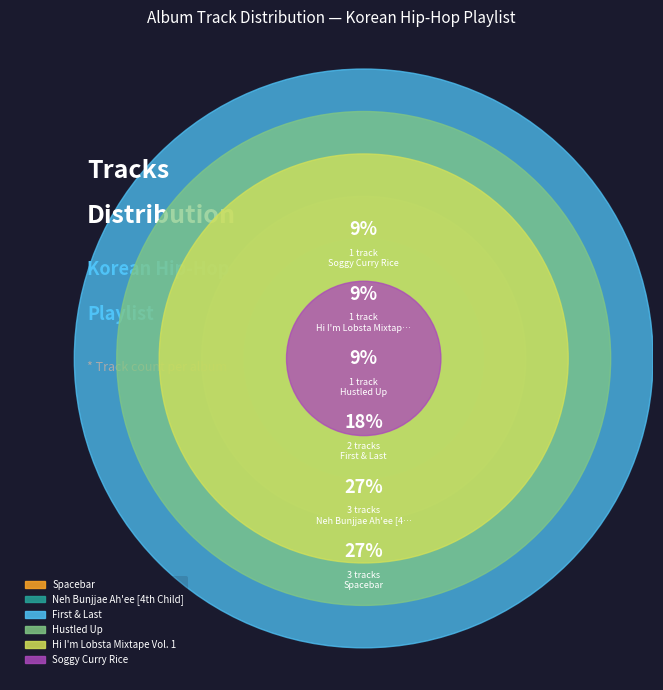

Is it true that Soggy Curry Rice is 1% of the pie?

False